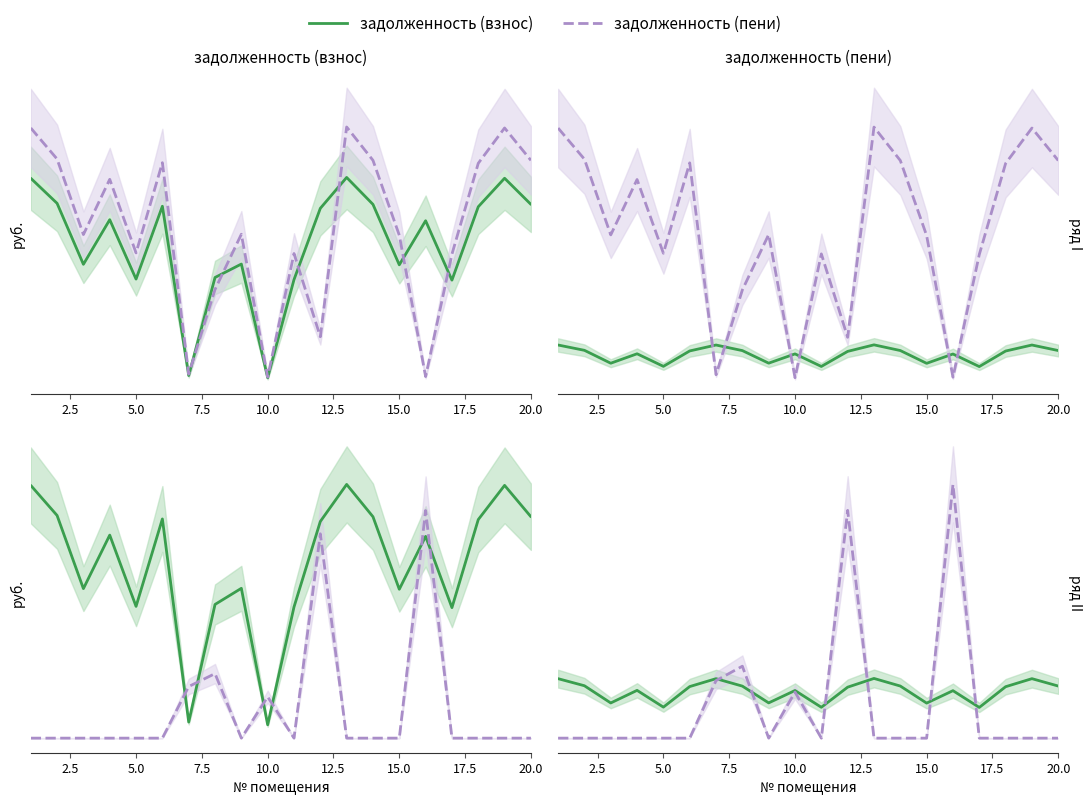

What is the value of the задолженность (взнос) point at the 13th from the left?

2489.5